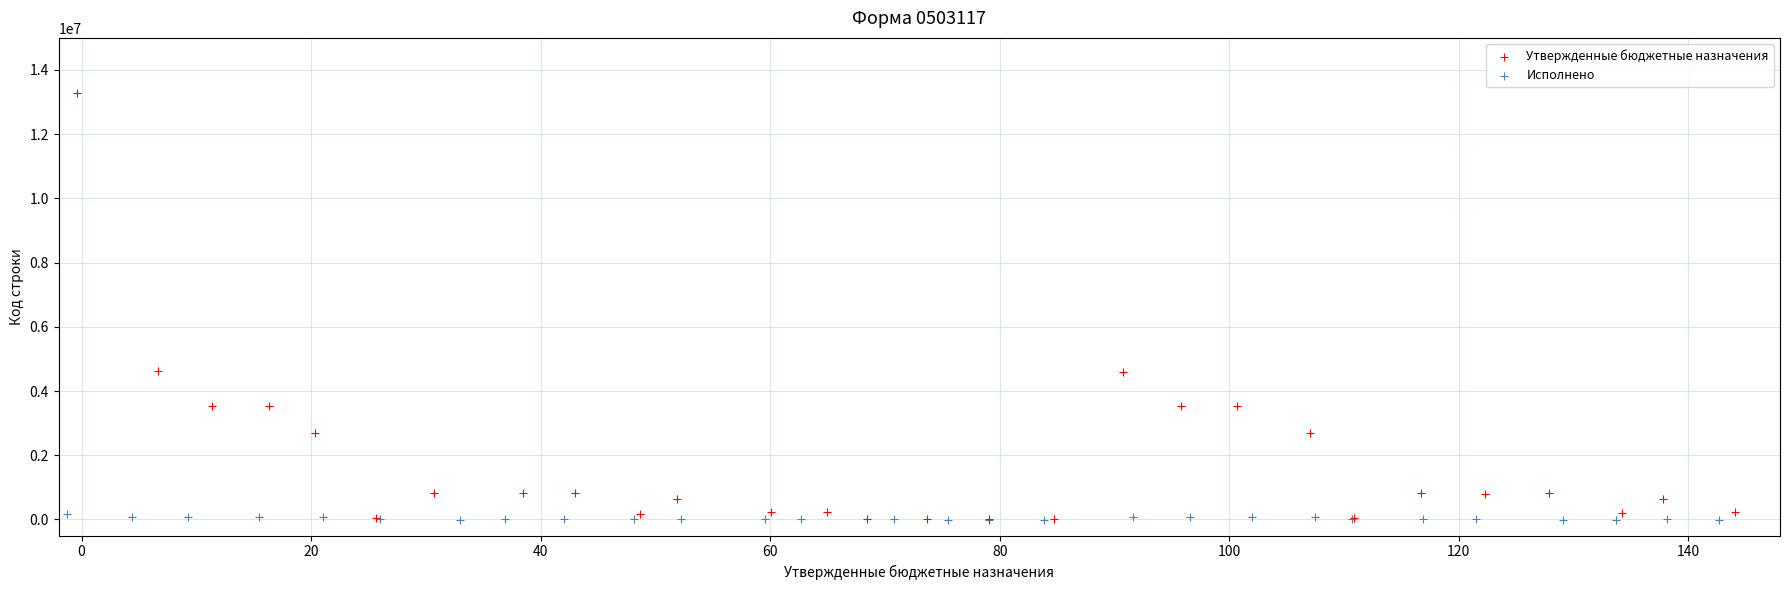

Which series reaches the maximum Y coordinate?

Утвержденные бюджетные назначения